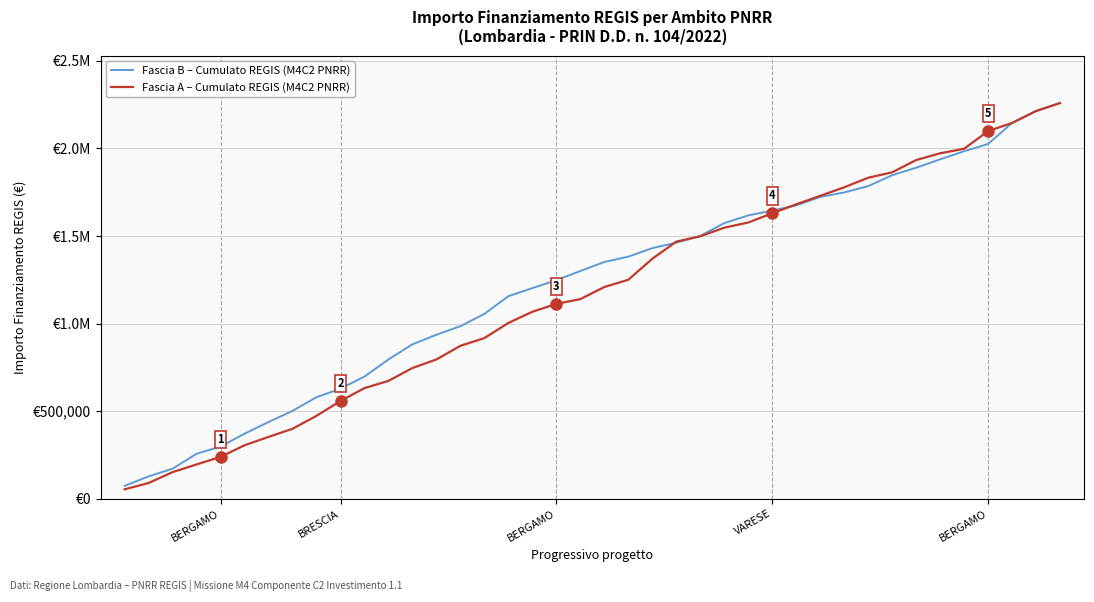

What are all the series names shown in the legend?

Fascia B – Cumulato REGIS (M4C2 PNRR), Fascia A – Cumulato REGIS (M4C2 PNRR)